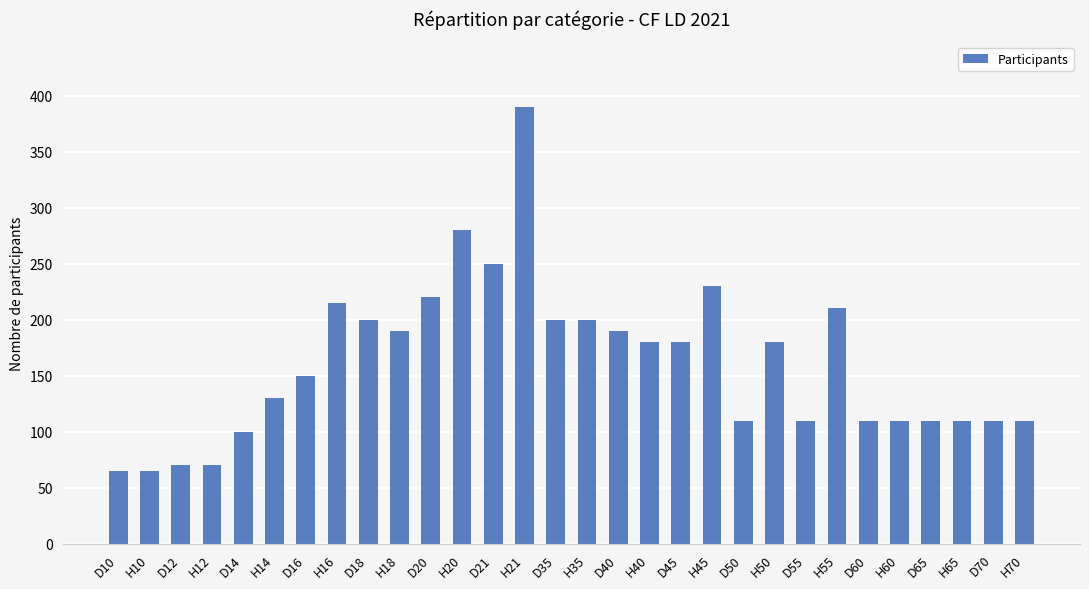

How many bars are there in total?

30